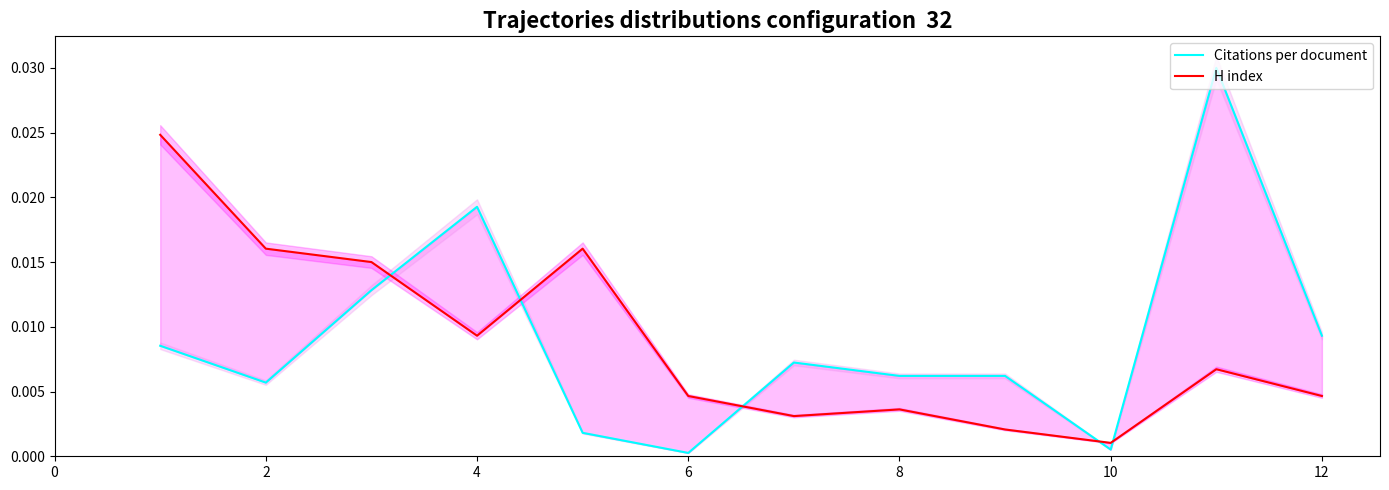

True or false: Citations per document has a value of 0.0 at 2.

False